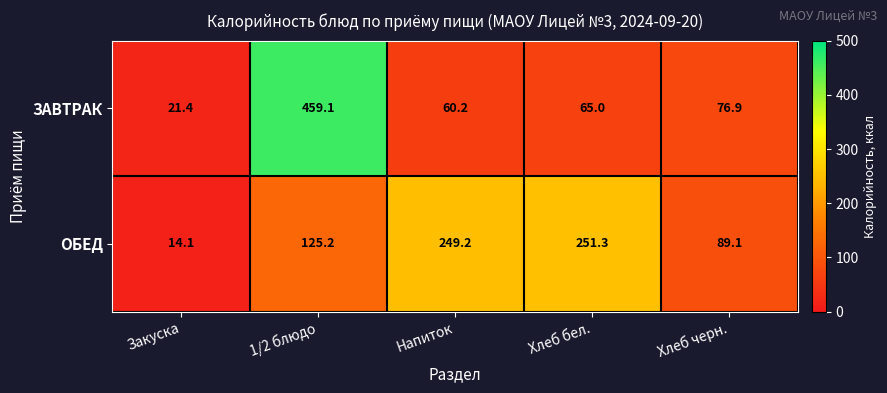

Rank the series by their maximum value, from lowest to highest.

ОБЕД, ЗАВТРАК